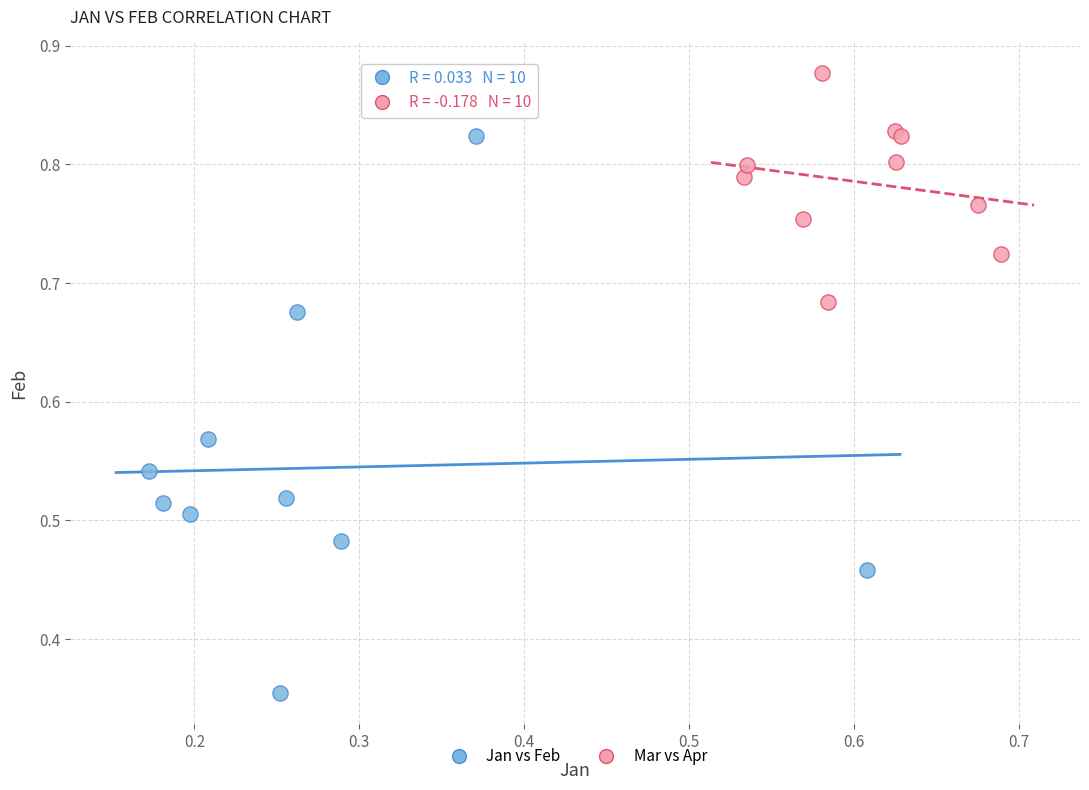

Which series reaches the minimum Y coordinate?

Jan vs Feb